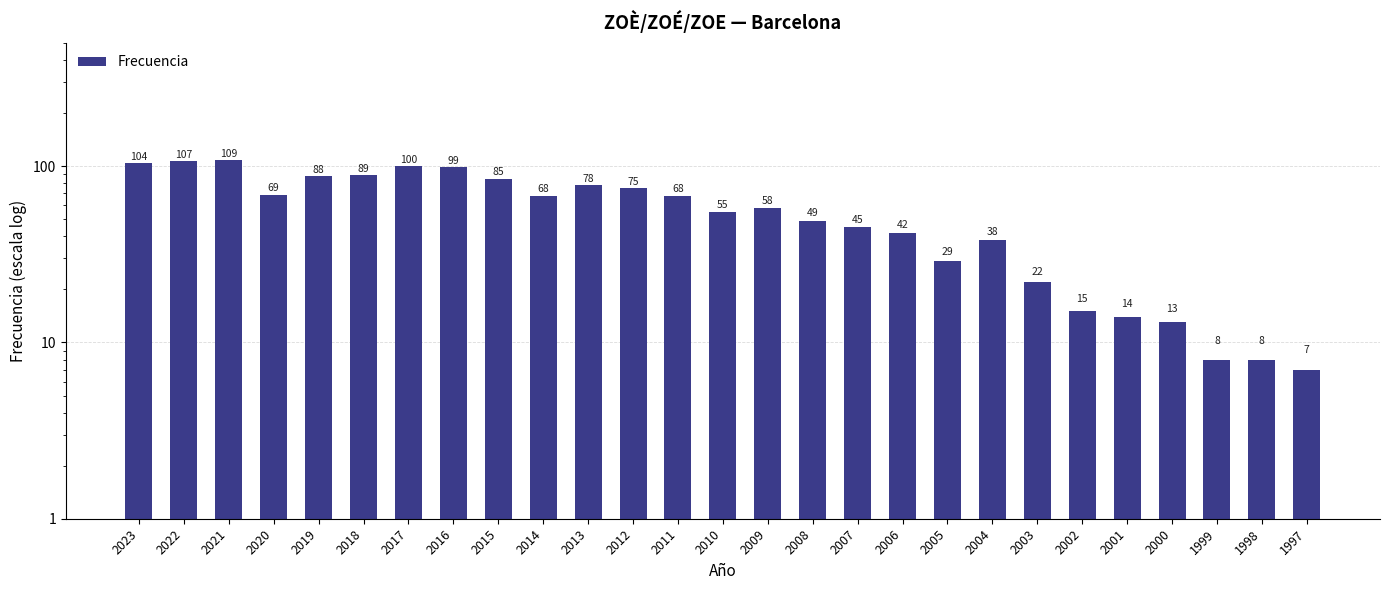

What is the minimum value shown in the chart?

7